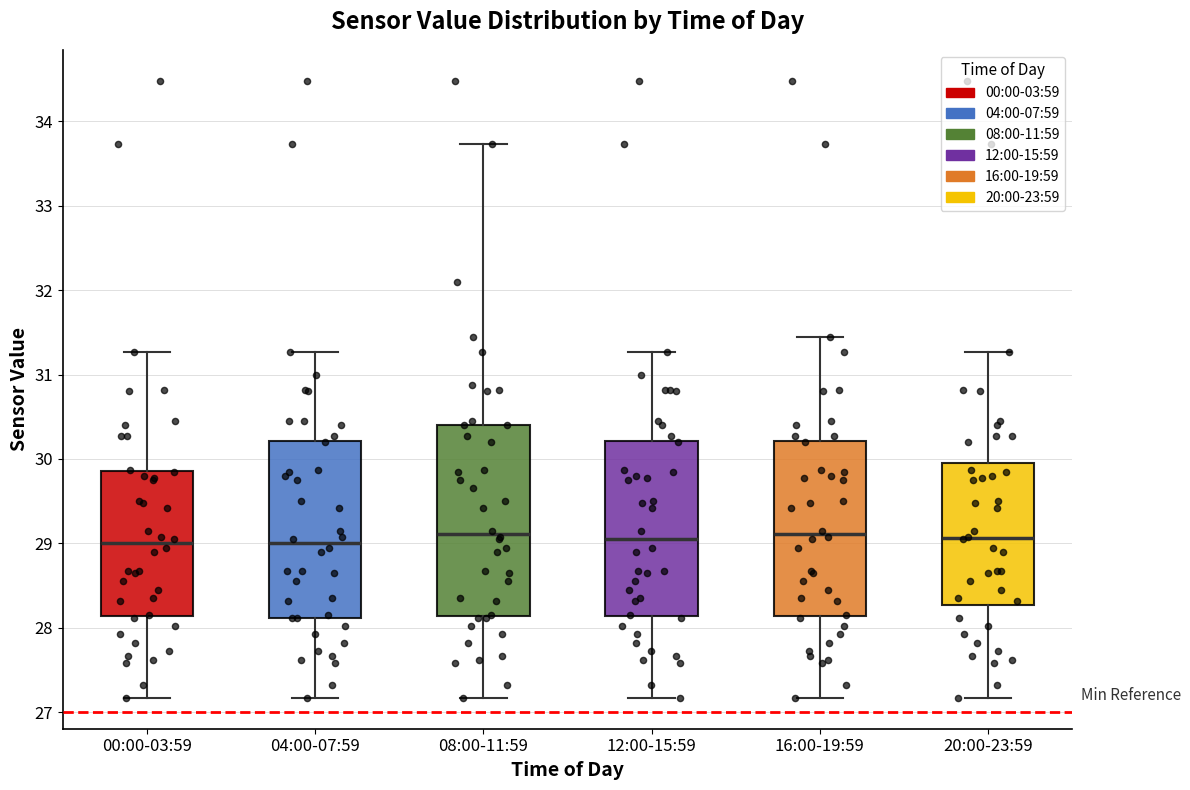

Reading left to right, read every box against the y-axis: the position of its median line, the range the box covers, and the ends of its whiskers. The values are not printed on the chart, so give them approximately, as read against the axis.

00:00-03:59: median 29.0, box 28.1 to 29.9, whiskers 27.2 to 31.3
04:00-07:59: median 29.0, box 28.1 to 30.2, whiskers 27.2 to 31.3
08:00-11:59: median 29.1, box 28.1 to 30.4, whiskers 27.2 to 33.7
12:00-15:59: median 29.1, box 28.1 to 30.2, whiskers 27.2 to 31.3
16:00-19:59: median 29.1, box 28.1 to 30.2, whiskers 27.2 to 31.5
20:00-23:59: median 29.1, box 28.3 to 30.0, whiskers 27.2 to 31.3